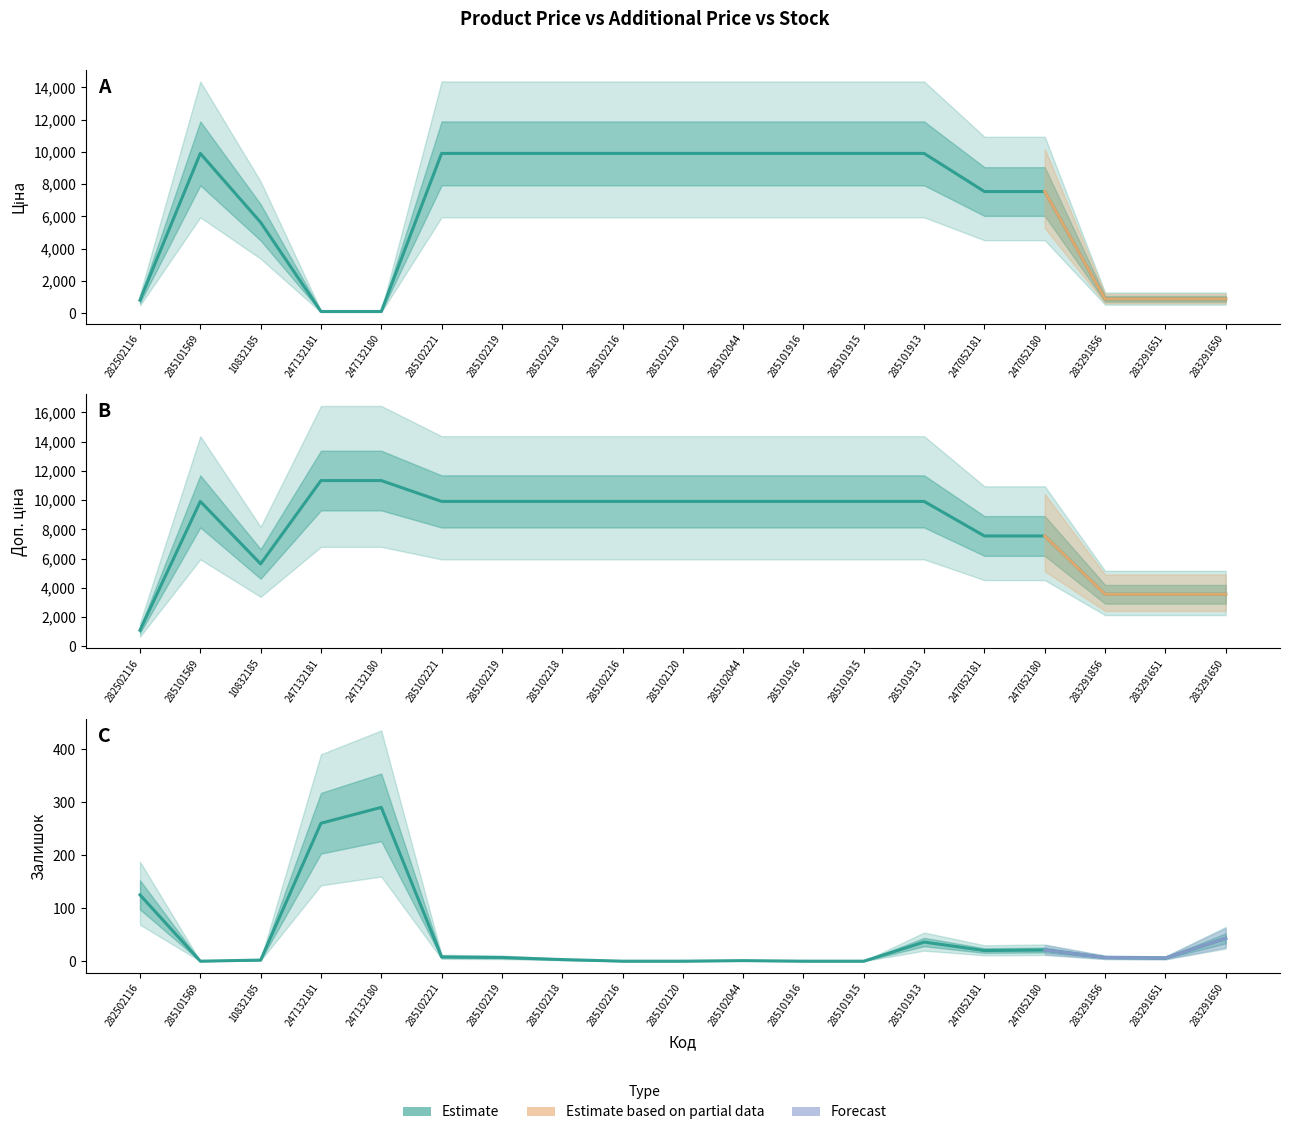

Rank the series by their maximum value, from highest to lowest.

Доп. ціна, Ціна, Залишок